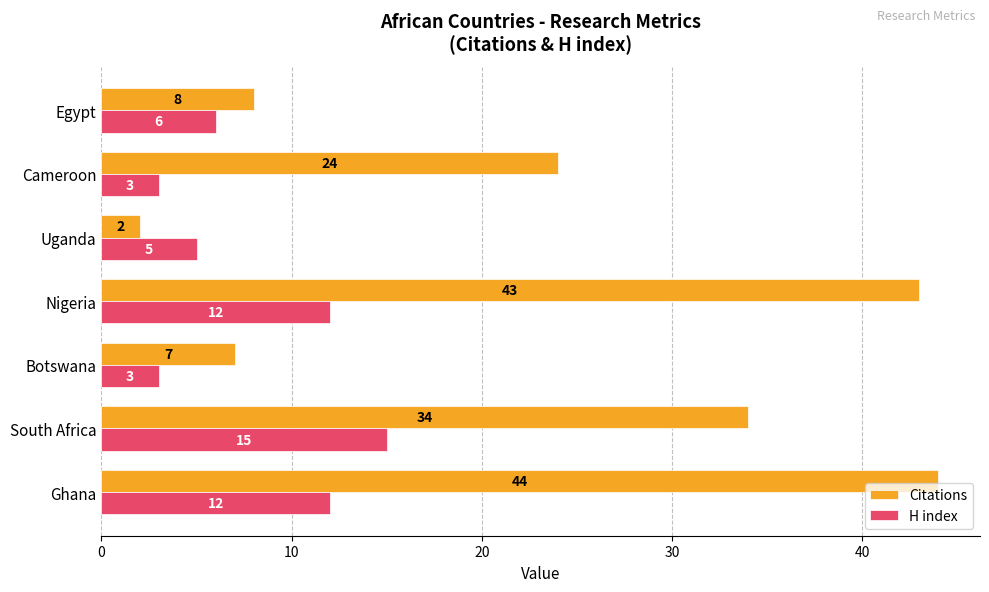

Which series has the widest spread of values?

Citations